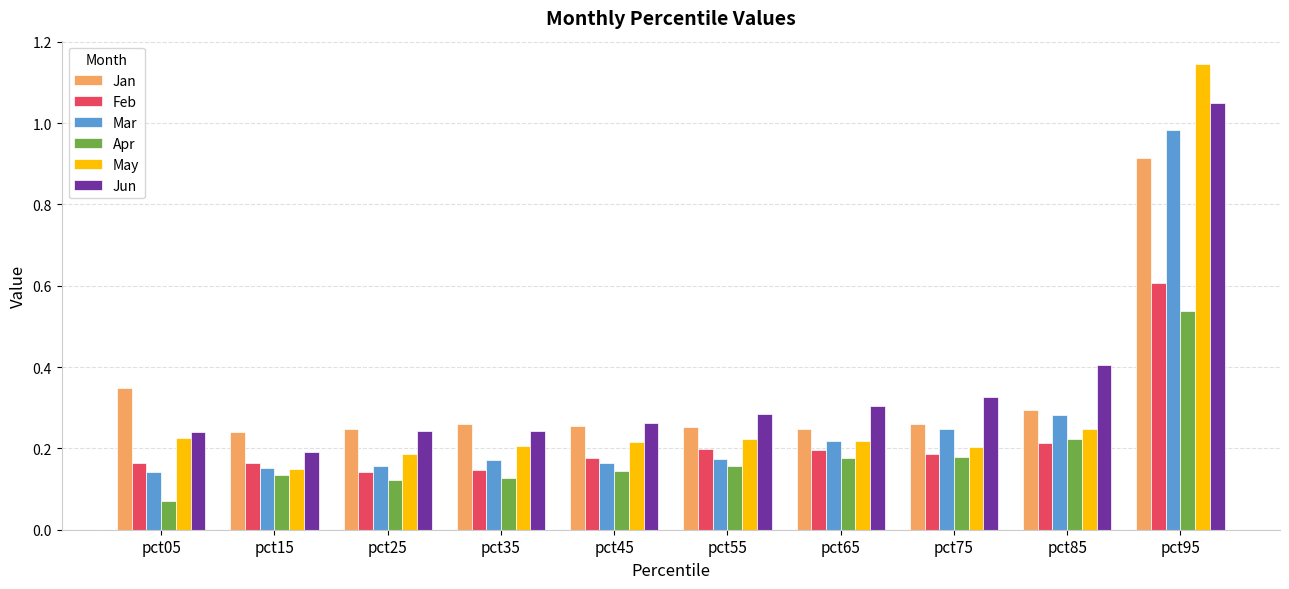

How many groups of bars are there?

10